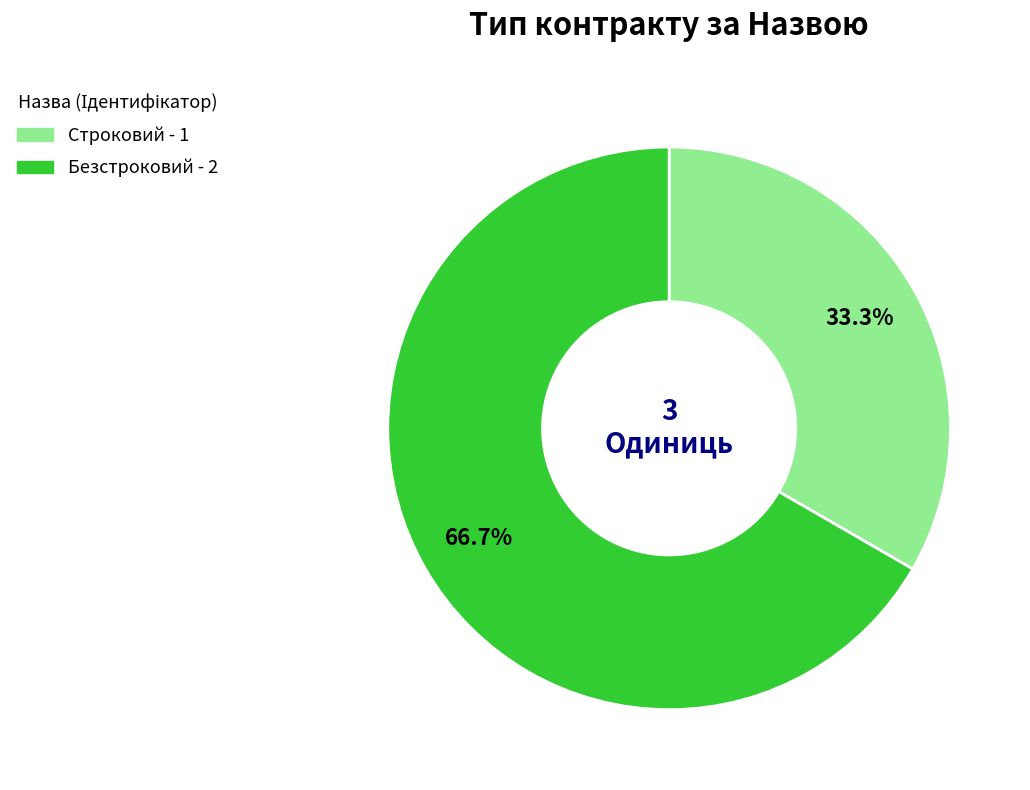

To the nearest percent, what percentage of the pie is Безстроковий?

67%